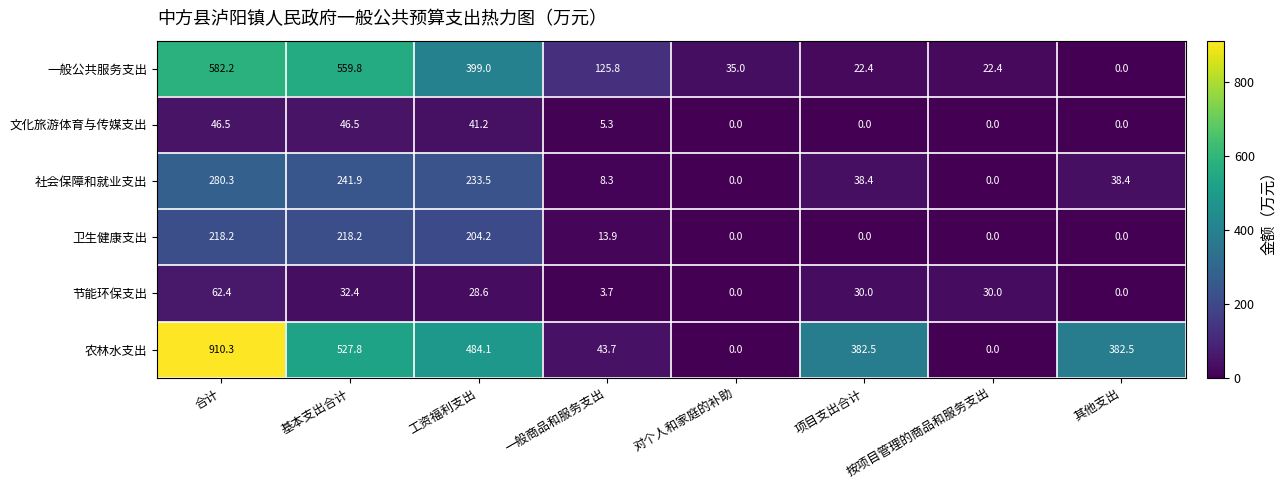

At which category does the chart reach its peak across all series?

合计